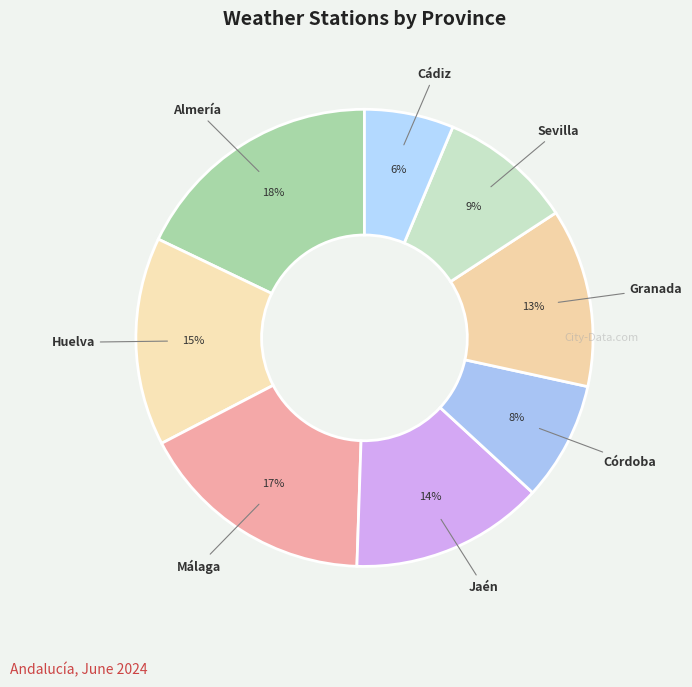

Does Córdoba account for over 50% of the chart?

No